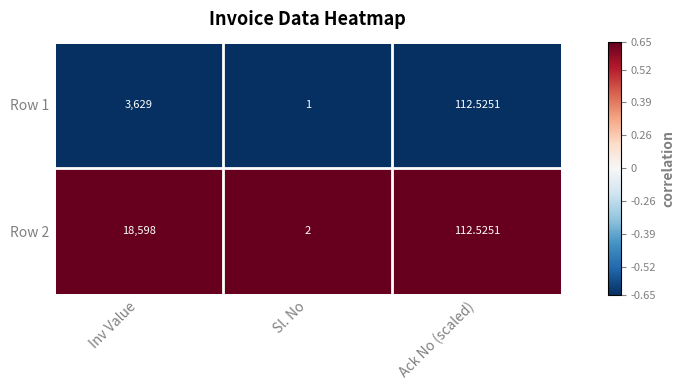

Where is Row 2 nearest to the value 9300?

Ack No (scaled)